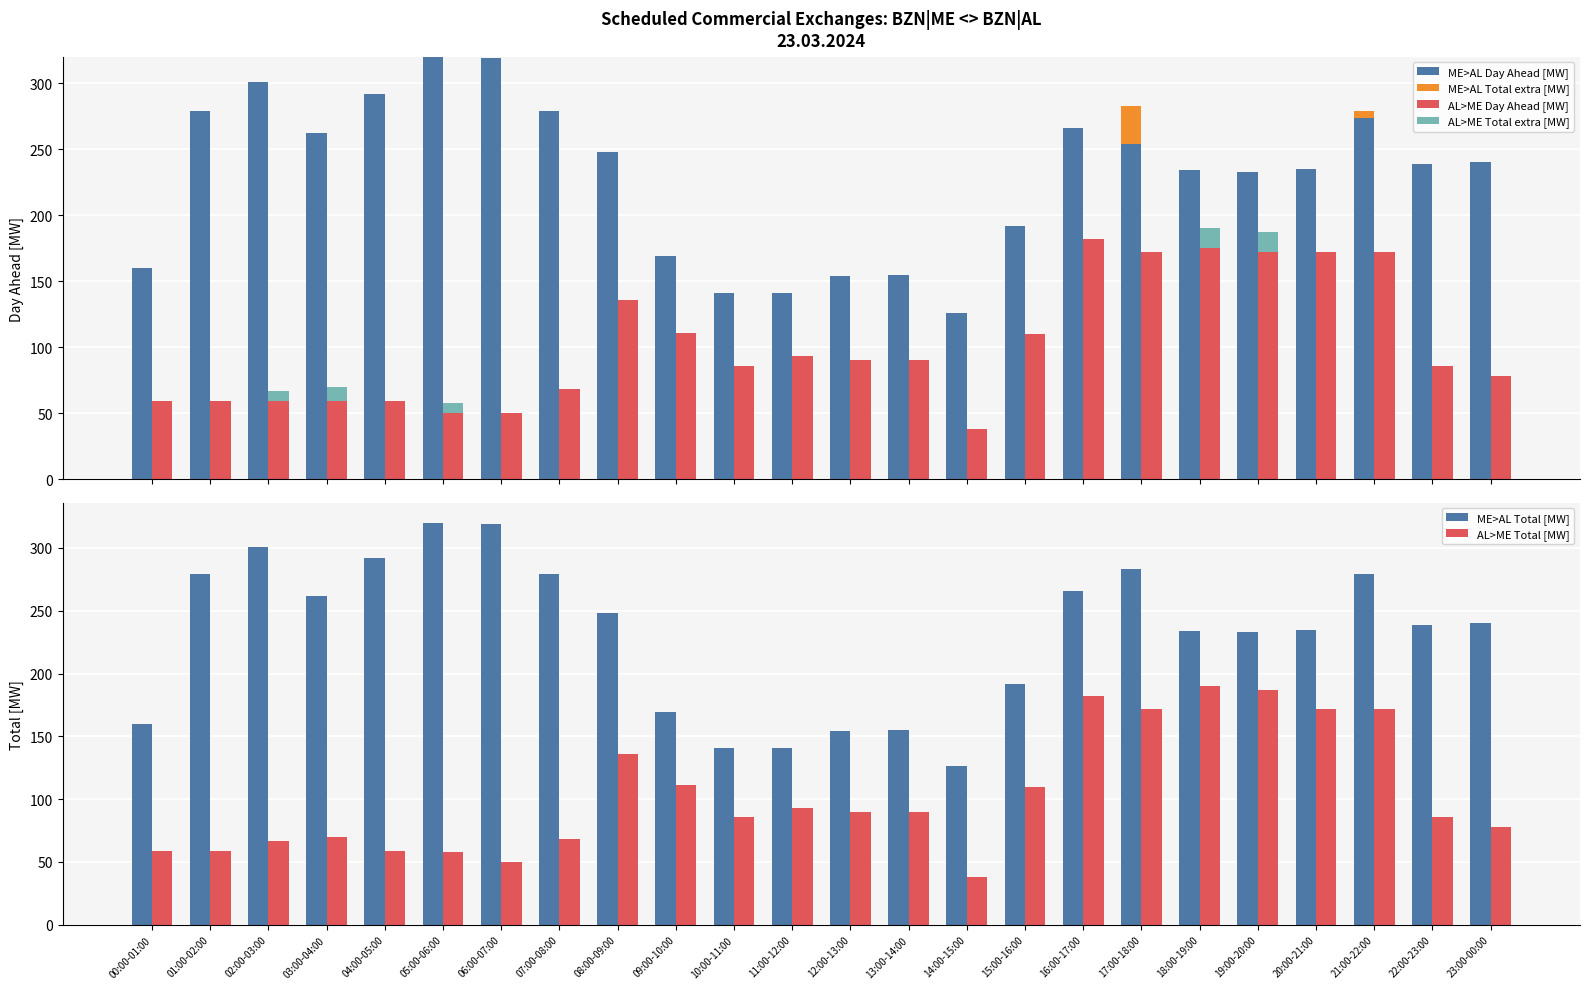

At which category is the sum across all series the highest?

17:00-18:00